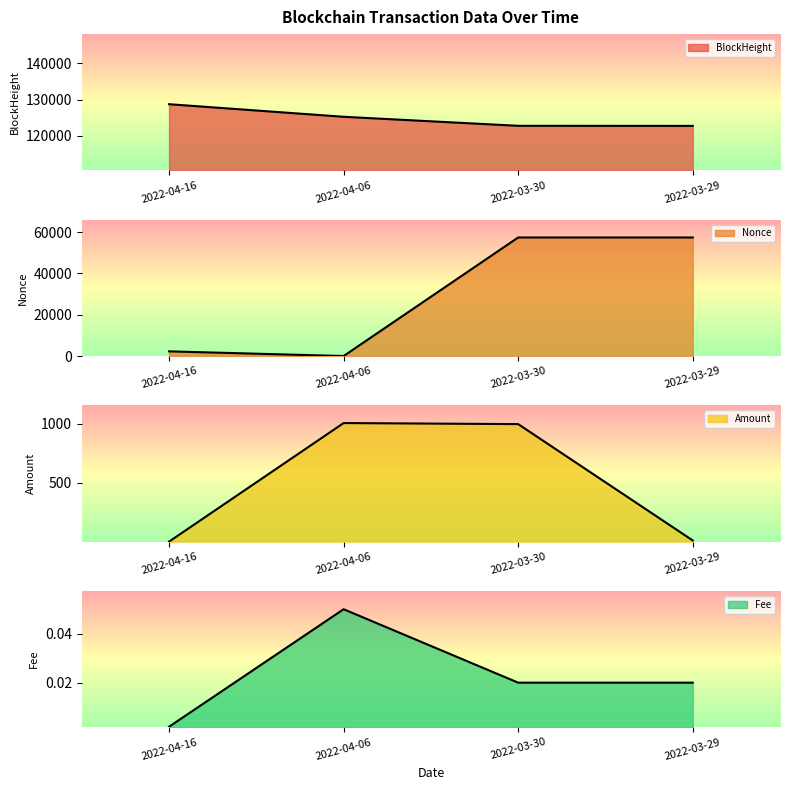

The value of Fee at 2022-03-30 is 0.0. True or false?

True